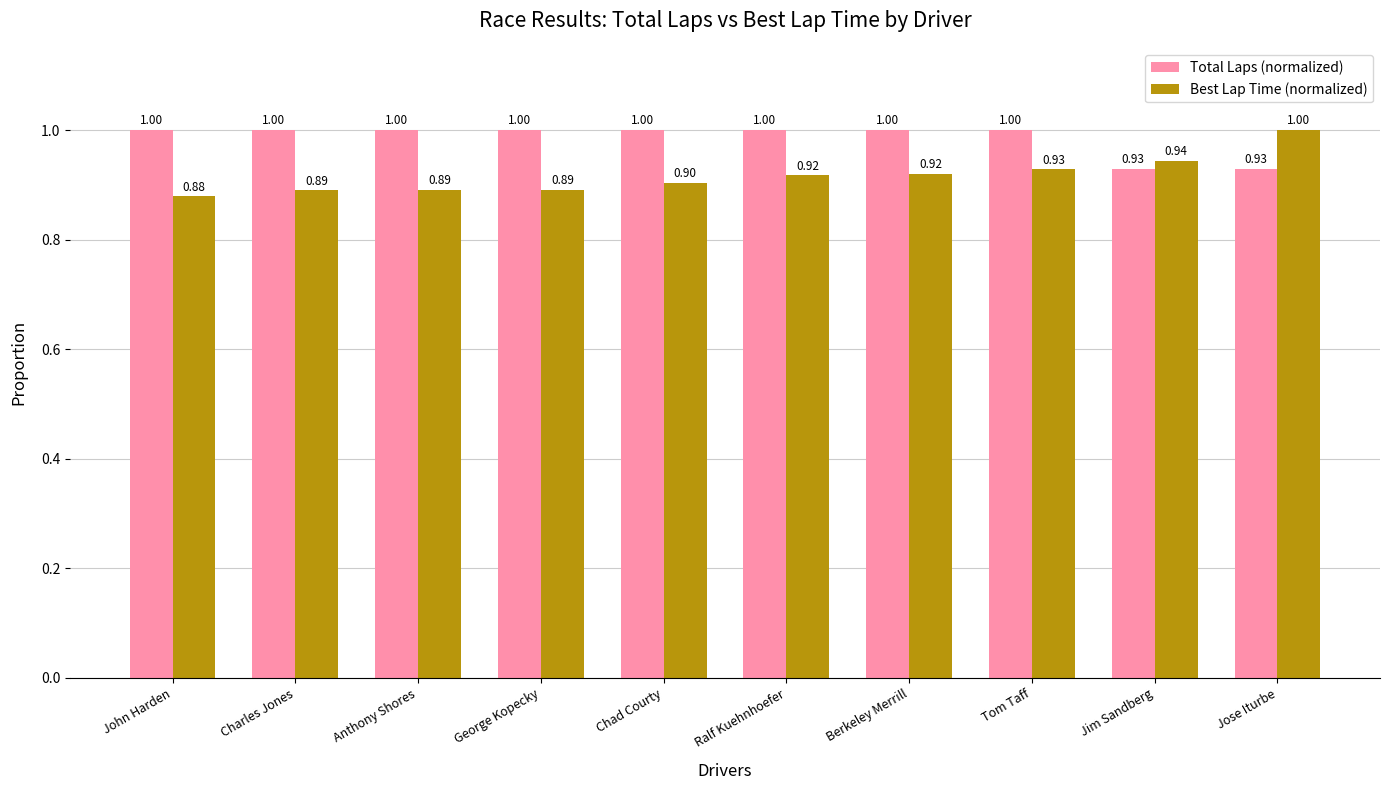

At John Harden, list the series in order from largest to smallest.

Total Laps (normalized), Best Lap Time (normalized)